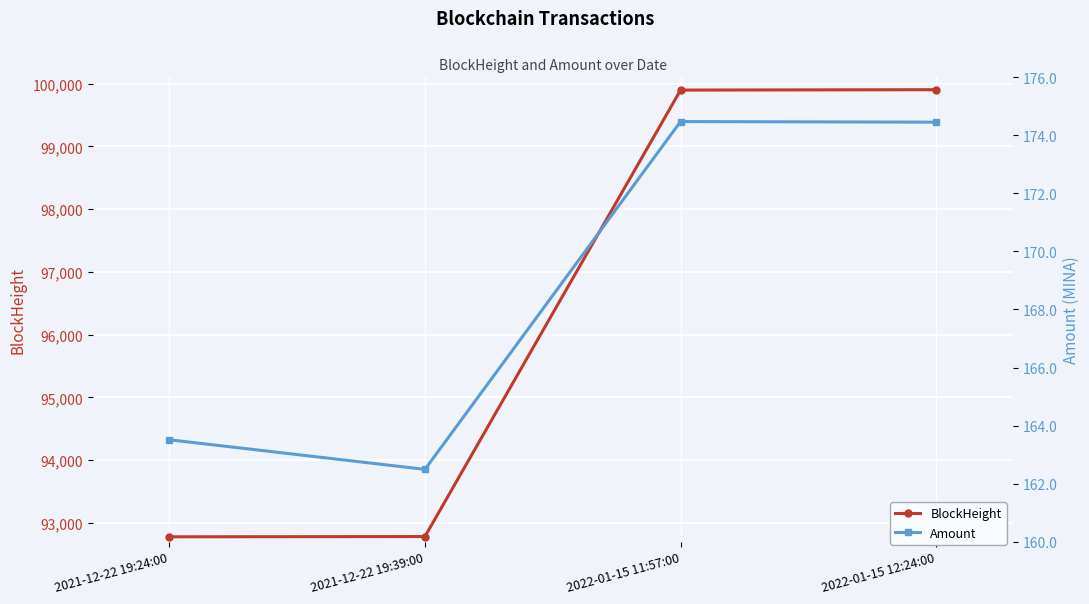

Between 2021-12-22 19:24:00 and 2021-12-22 19:39:00, which series saw the biggest shift?

BlockHeight